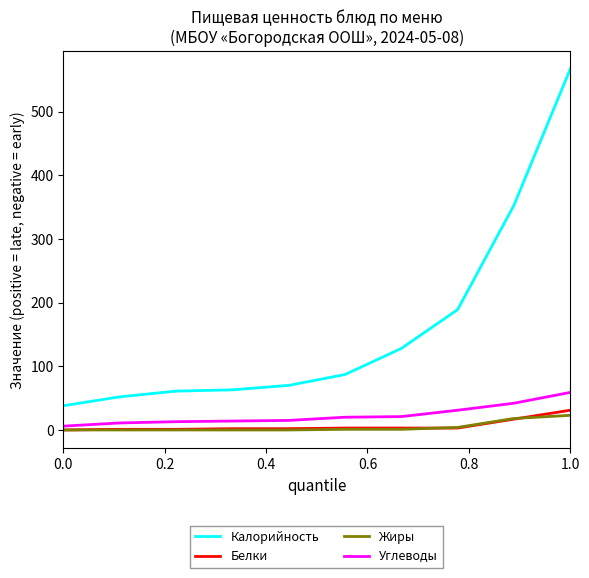

Which series has the largest total across all categories?

Калорийность